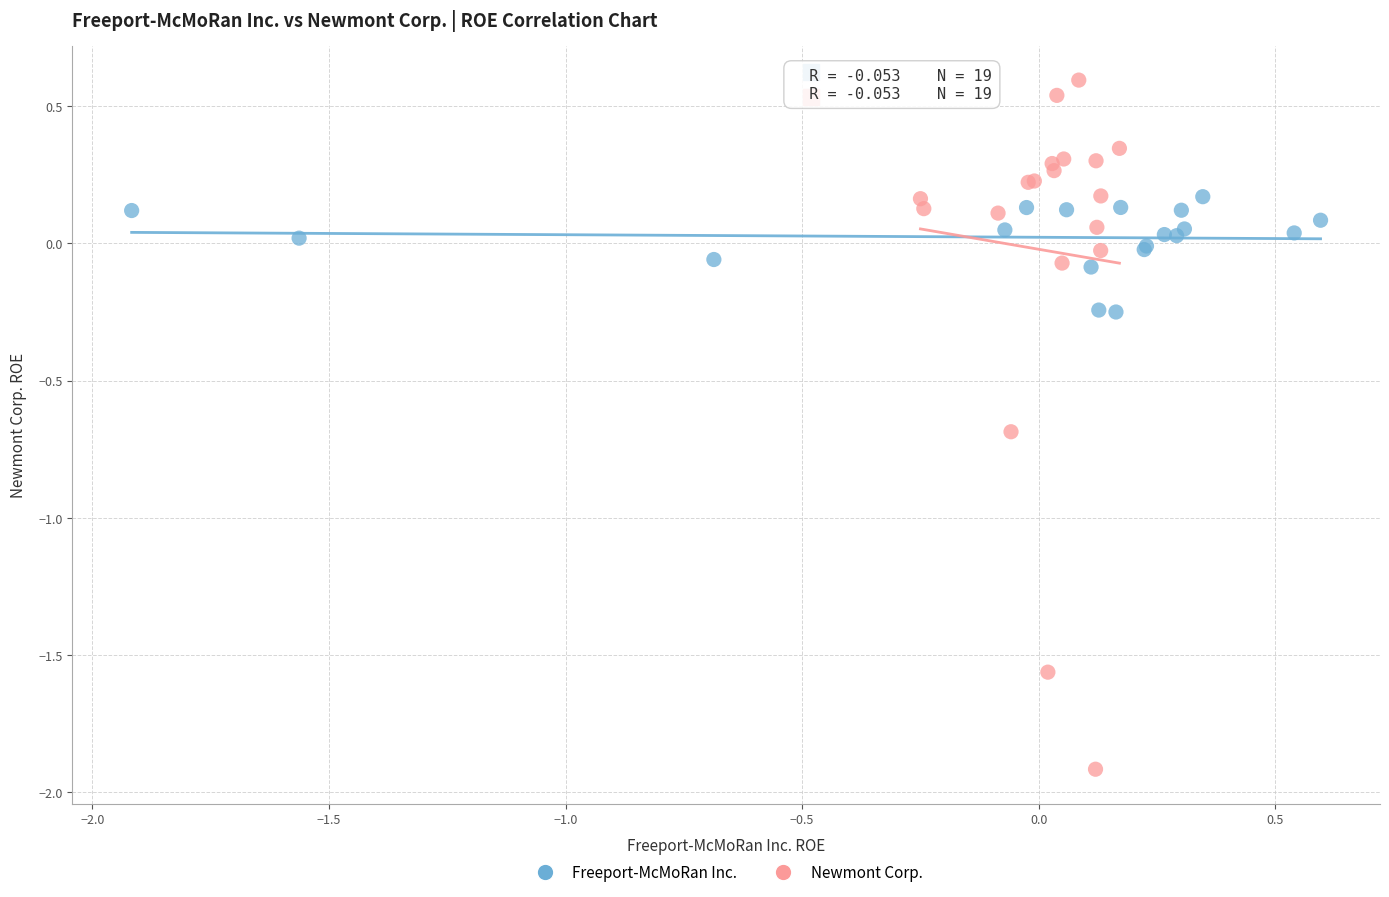

Which series contains the highest Y value?

Newmont Corp.